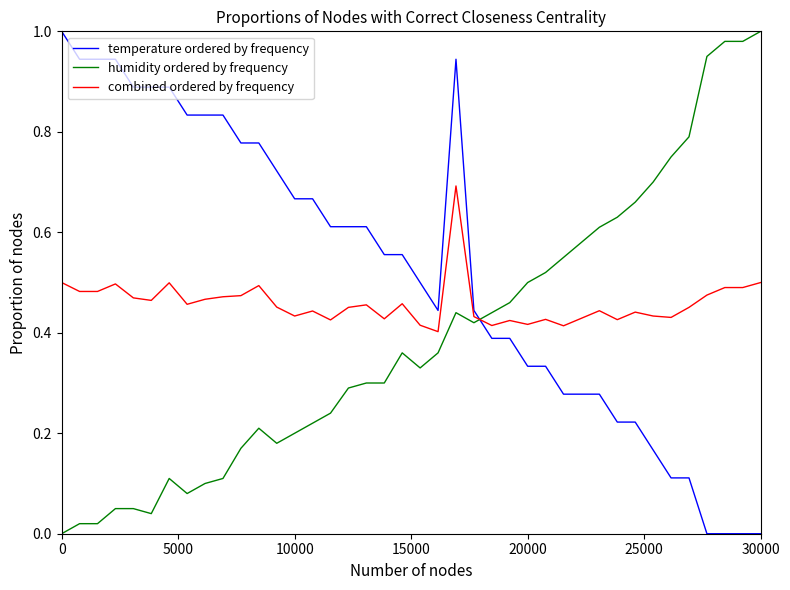

Does the chart have visible grid lines?

No